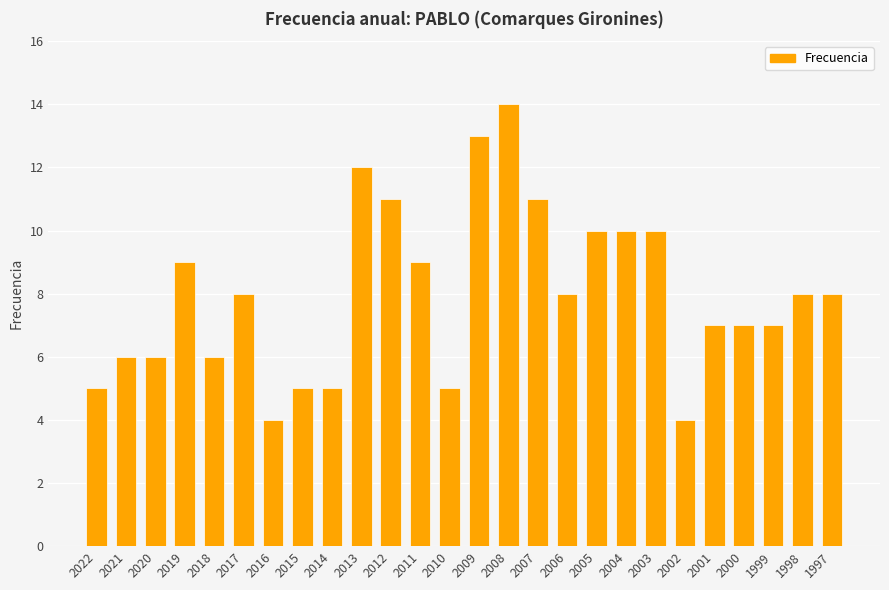

What is the value of the 8th bar from the left?

5